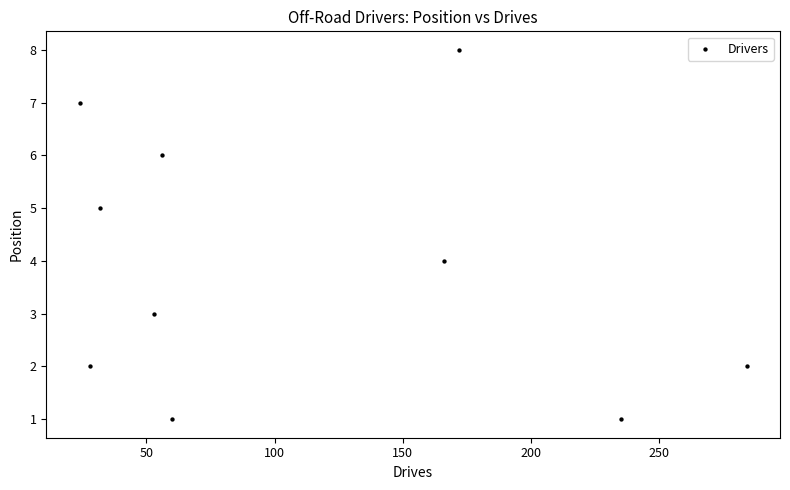

What is the range of Y values (max minus min)?

7